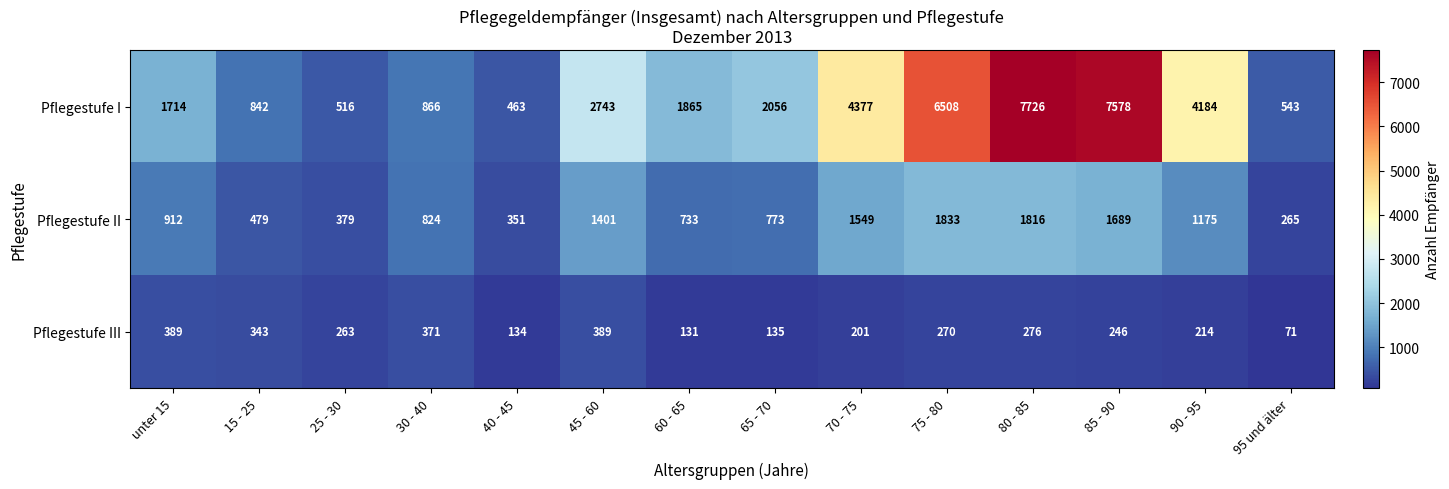

What is the difference between the maximum and second lowest values in the Pflegestufe I series?

7210